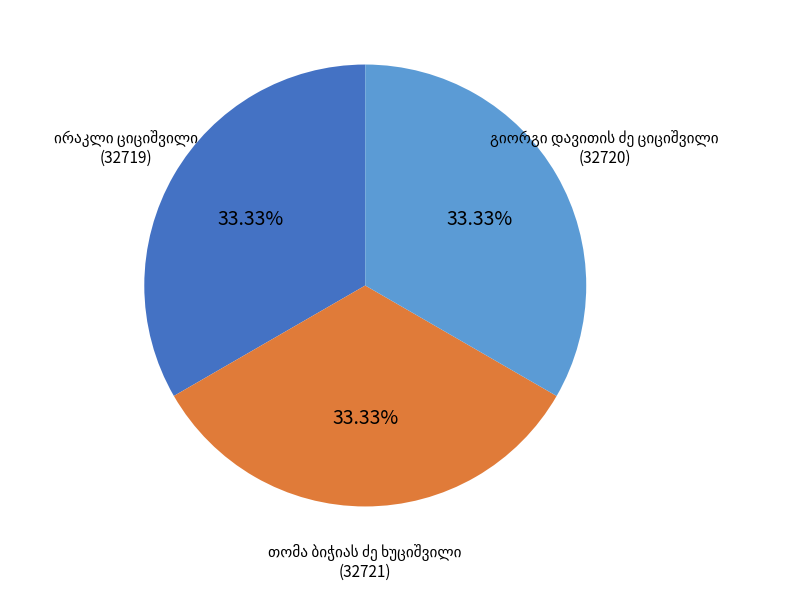

Is there a majority slice in this chart?

No